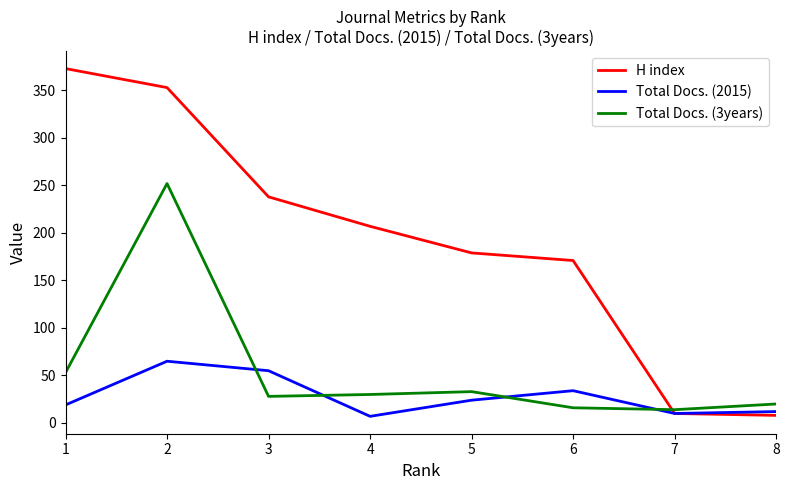

What is the highest value of the Total Docs. (3years) series?

252